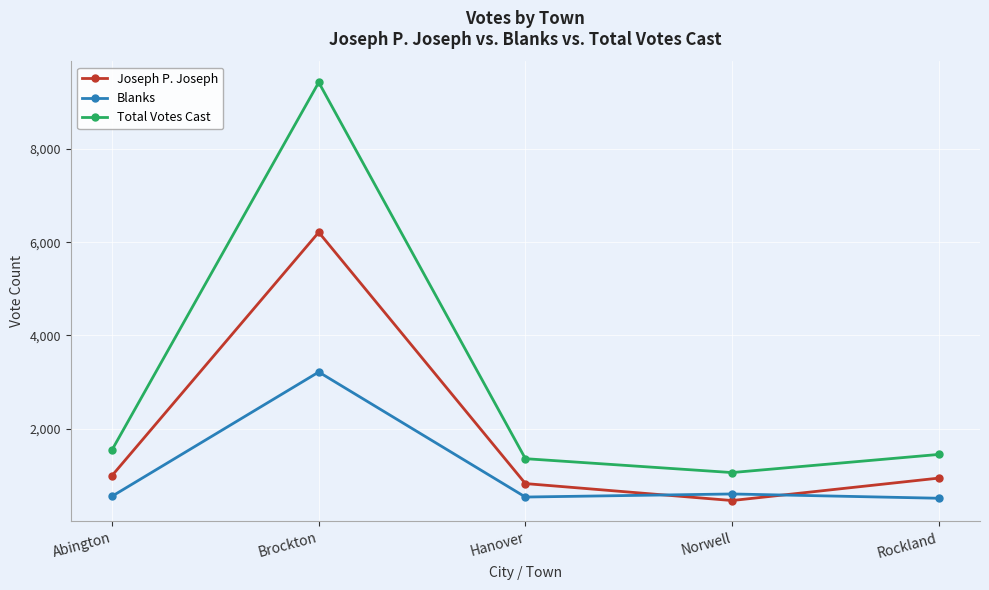

Is it true that Total Votes Cast equals 12767 at Brockton?

False